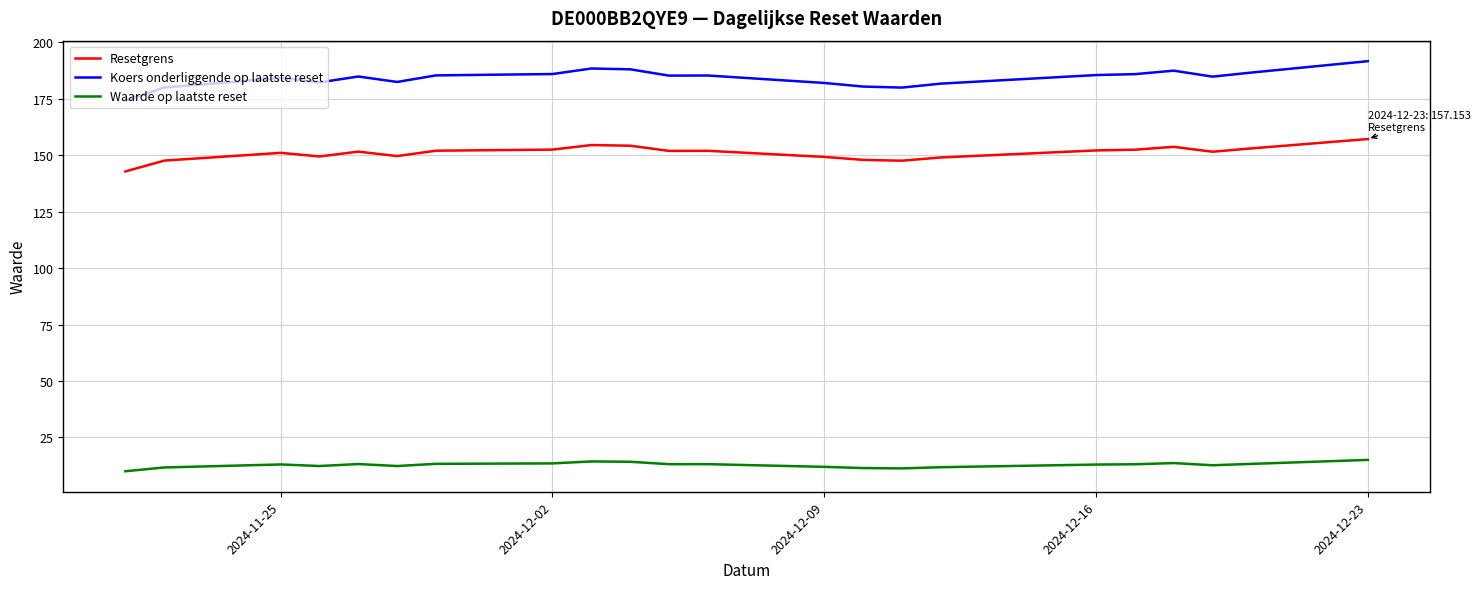

Which series has the largest range (max minus min)?

Koers onderliggende op laatste reset